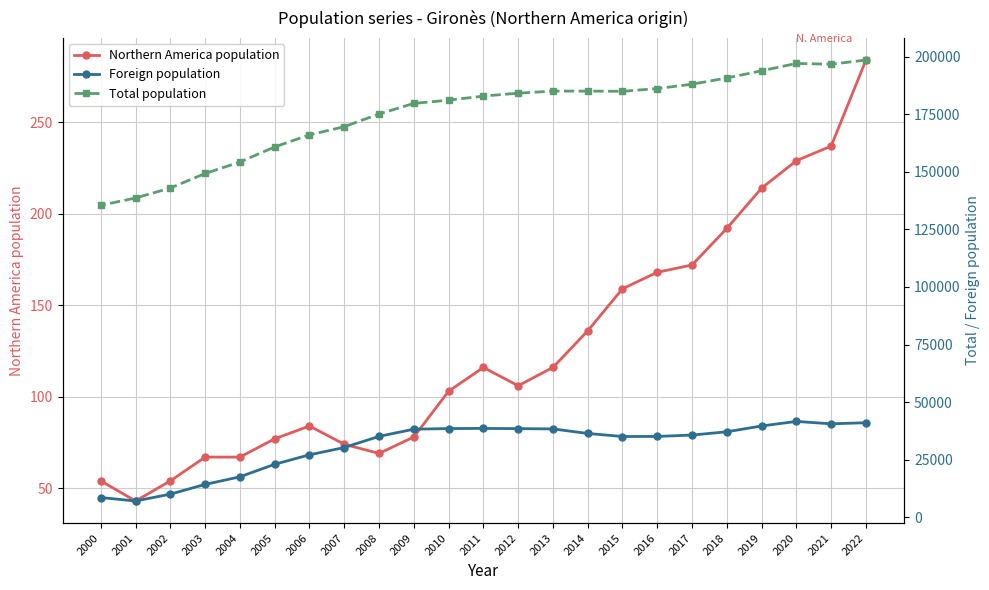

True or false: Total population has a value of 142978 at 2002.

True